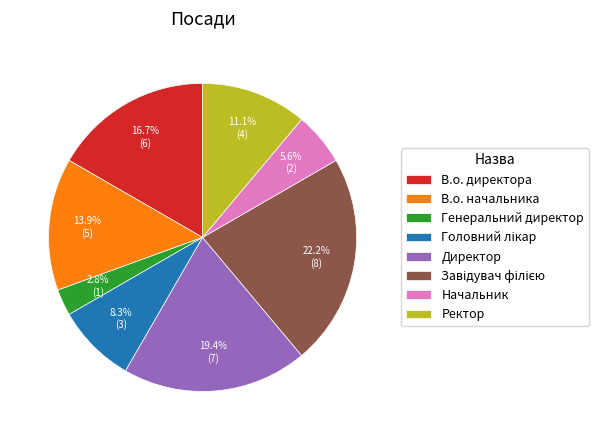

Is there a majority slice in this chart?

No